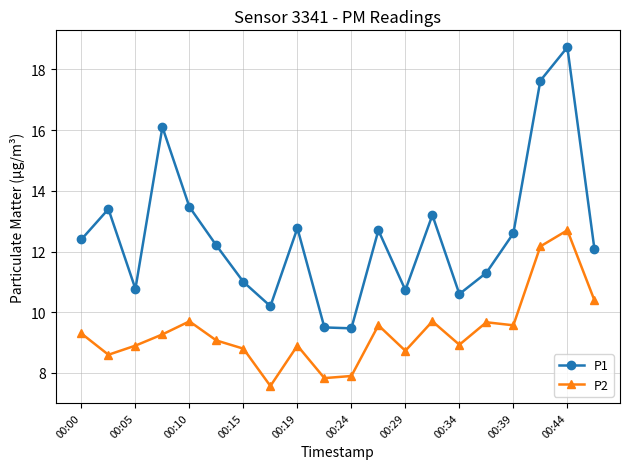

Which series has the widest spread of values?

P1